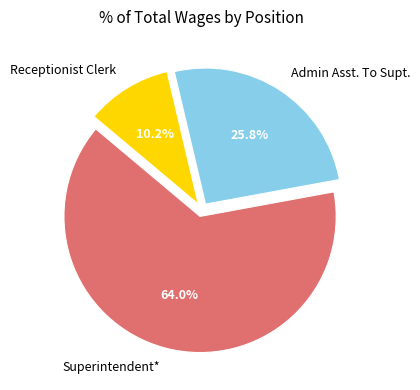

Is it true that Admin Asst. To Supt. is 14% of the pie?

False